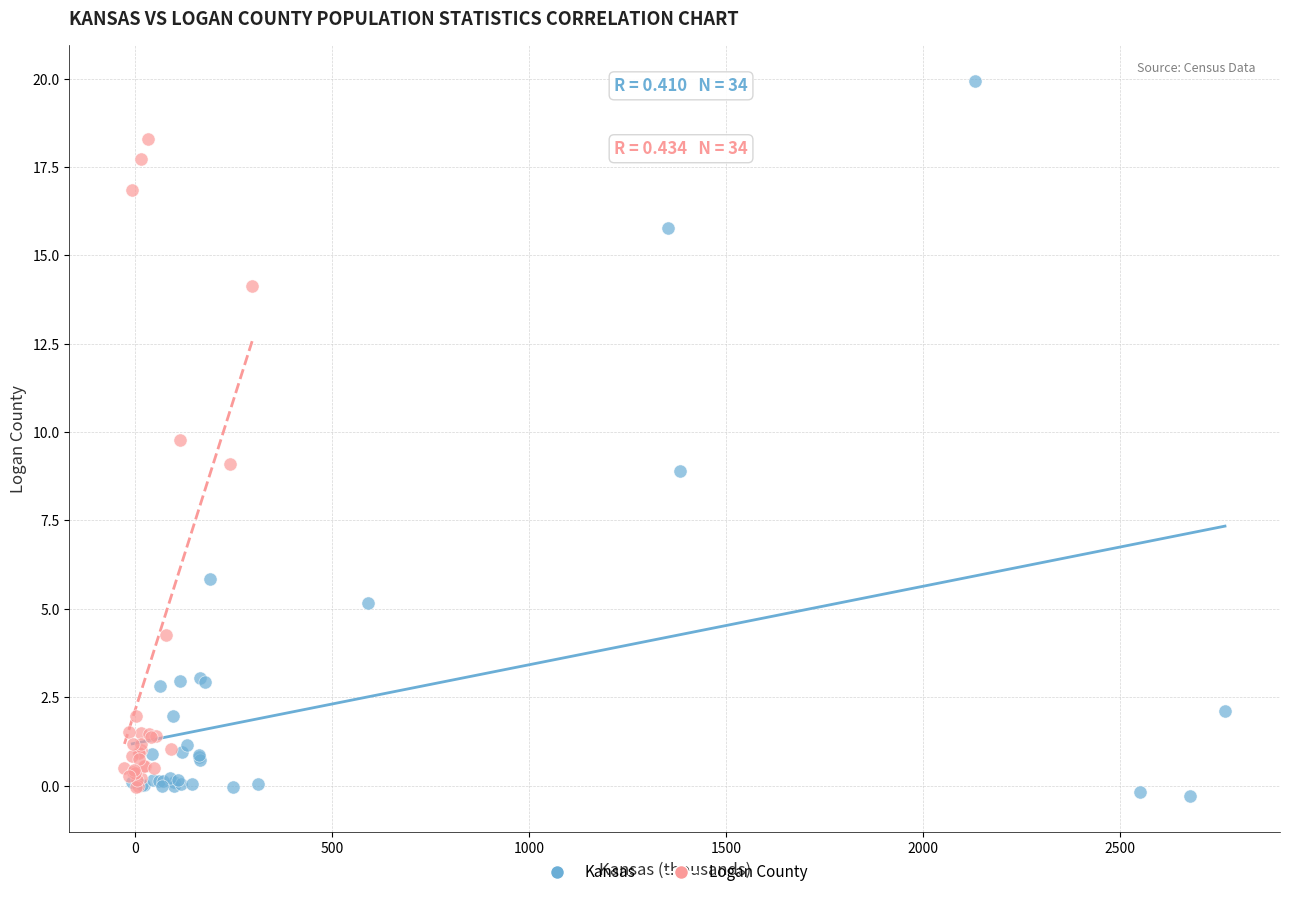

Which series has the widest spread of Y values?

Kansas